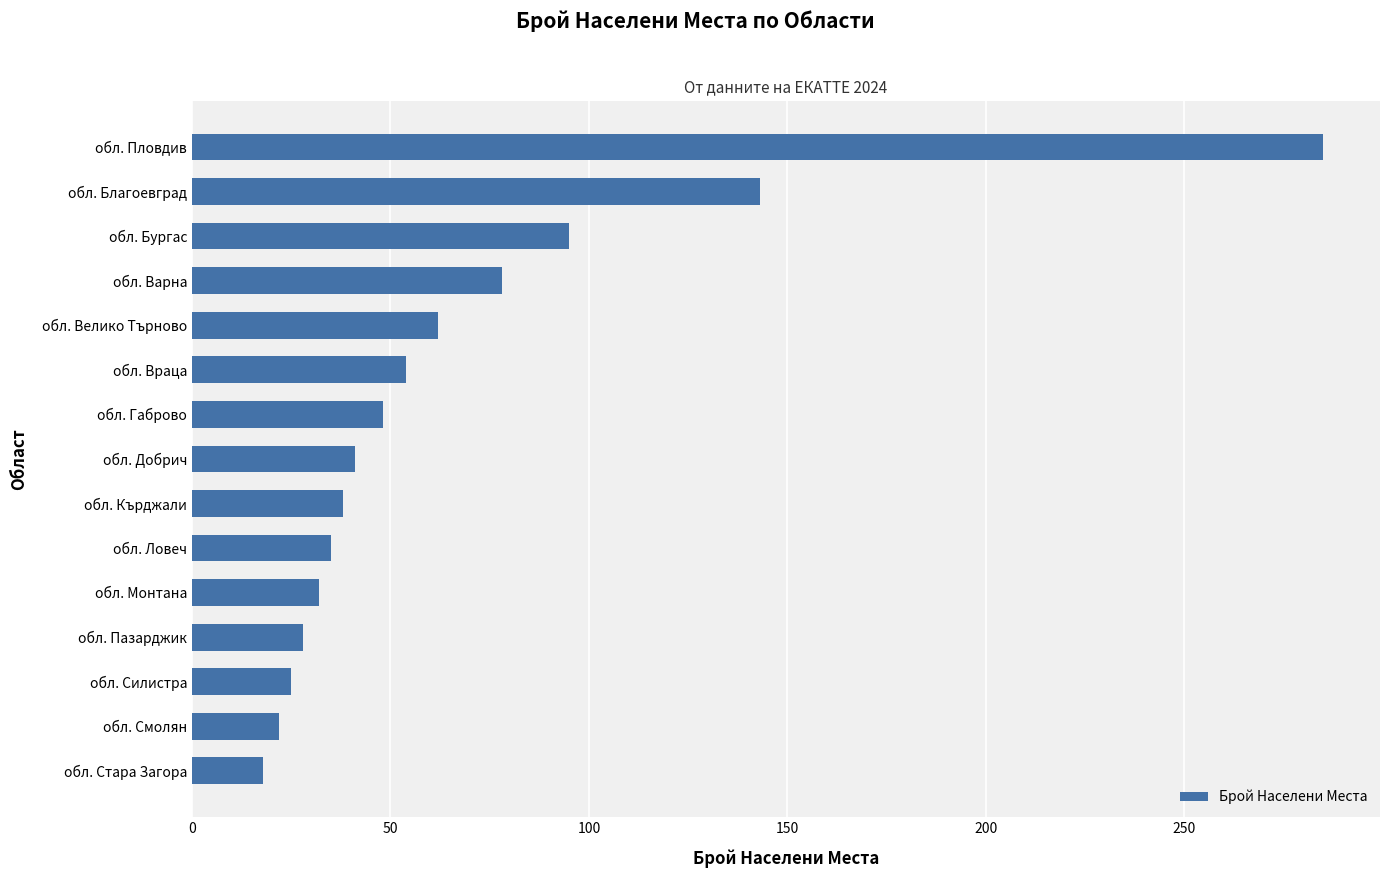

How many distinct data groups are displayed?

1